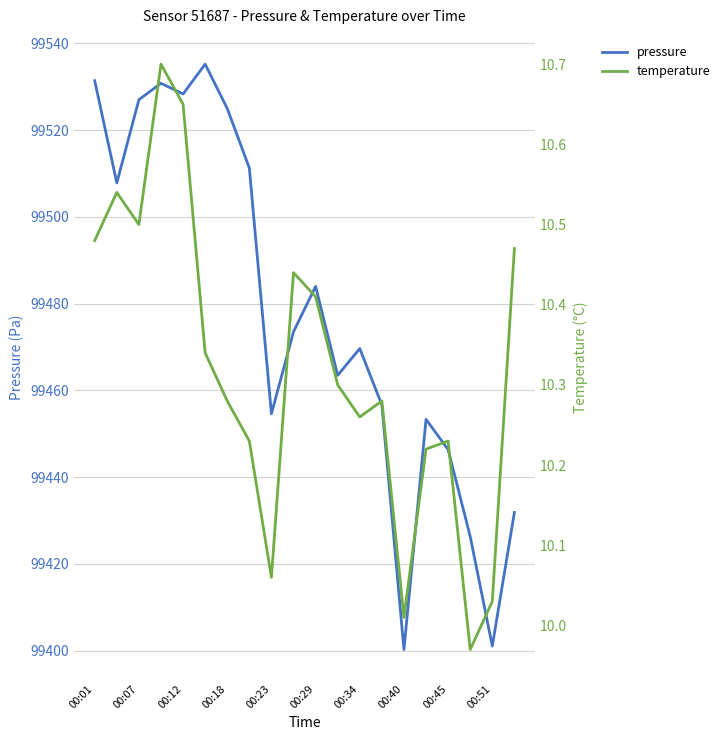

True or false: pressure and temperature cross at least once.

False